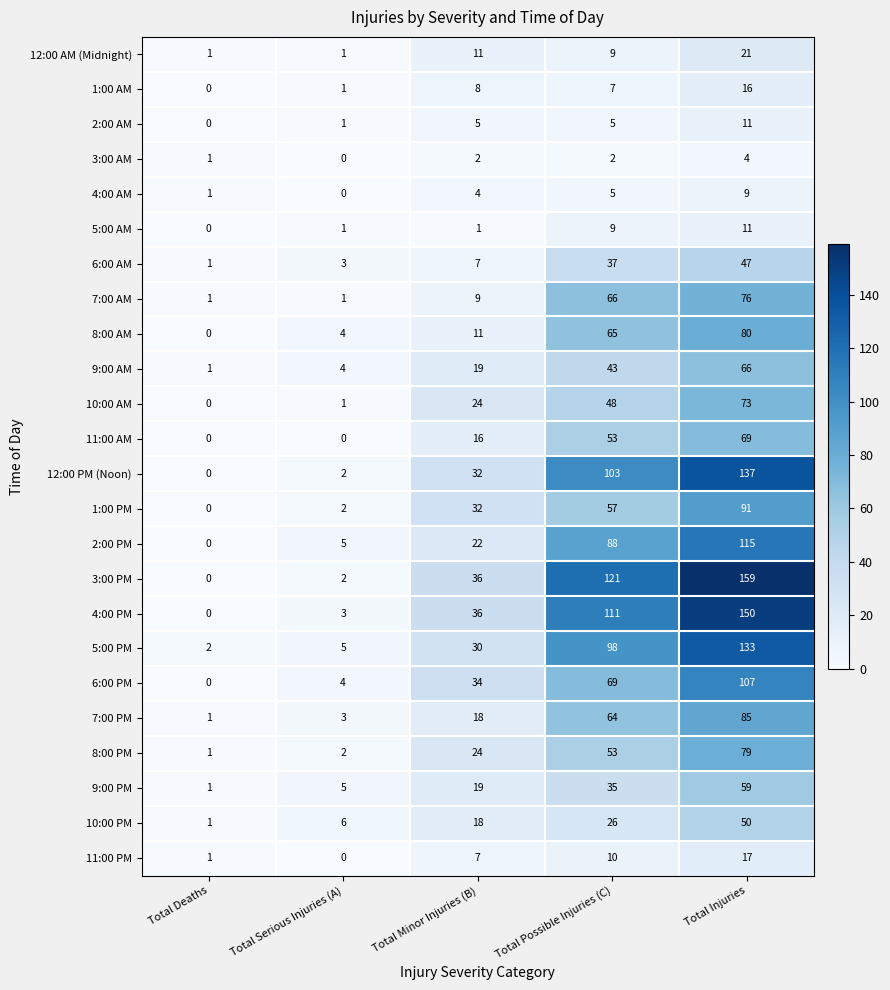

How many categories are shown in the chart?

5